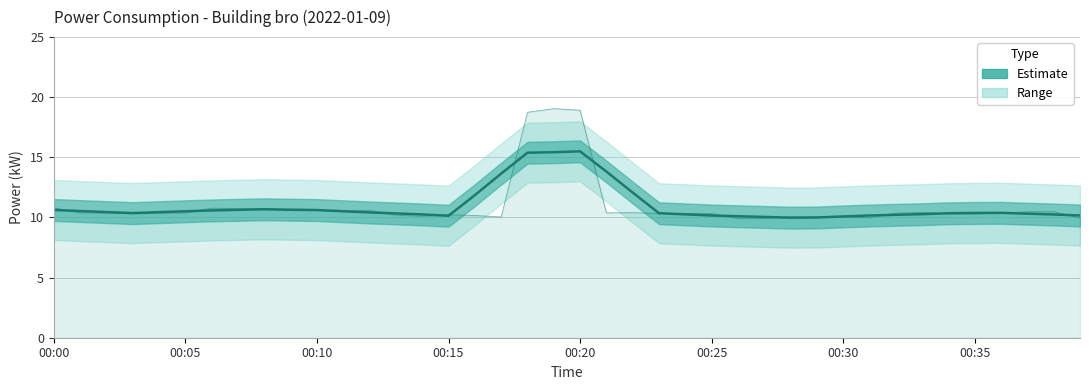

Which category has the highest value across all series?

00:20